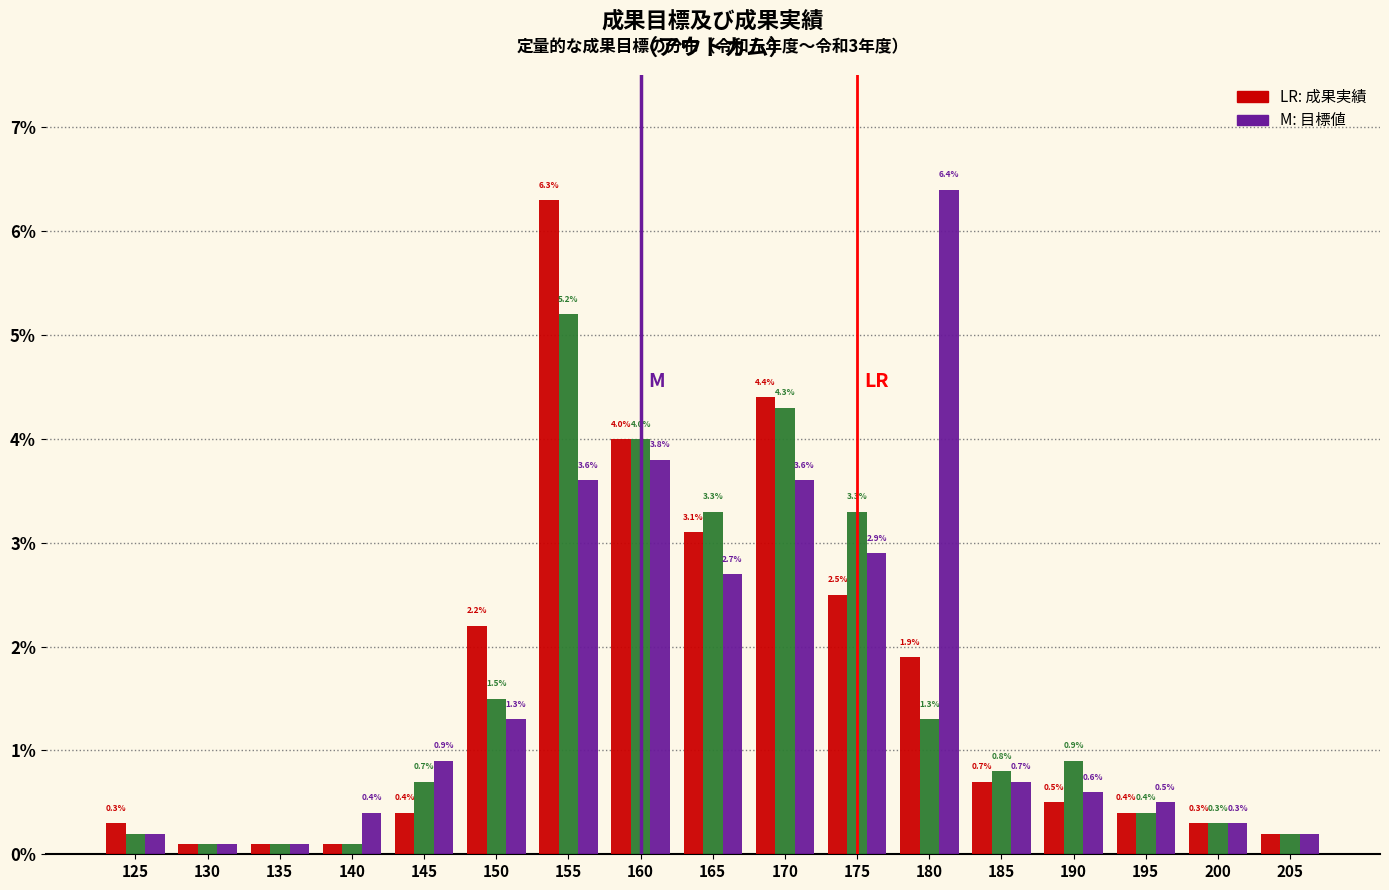

Does the chart contain stacked bars?

No